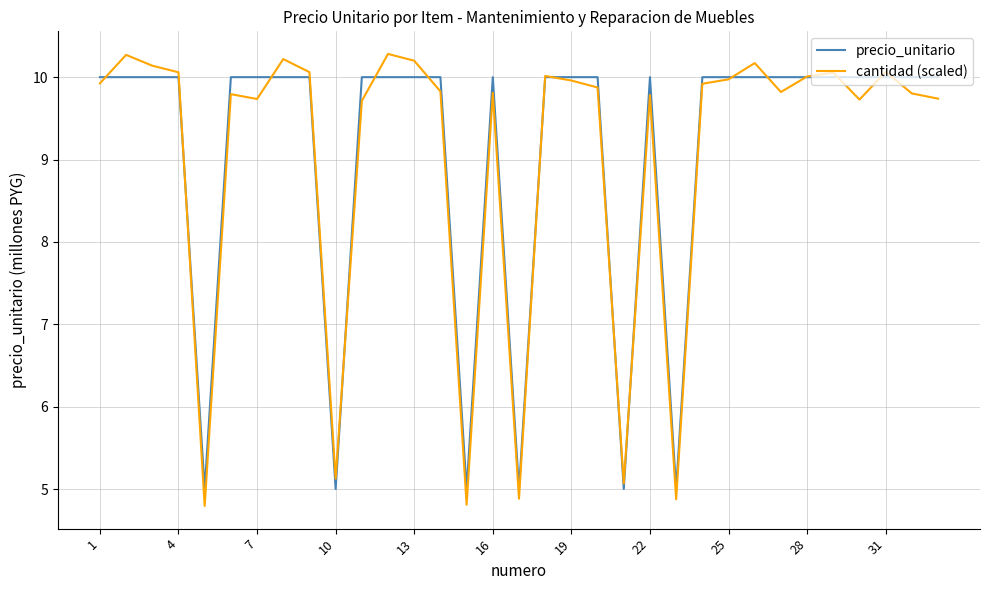

Which series has the widest spread of values?

cantidad (scaled)